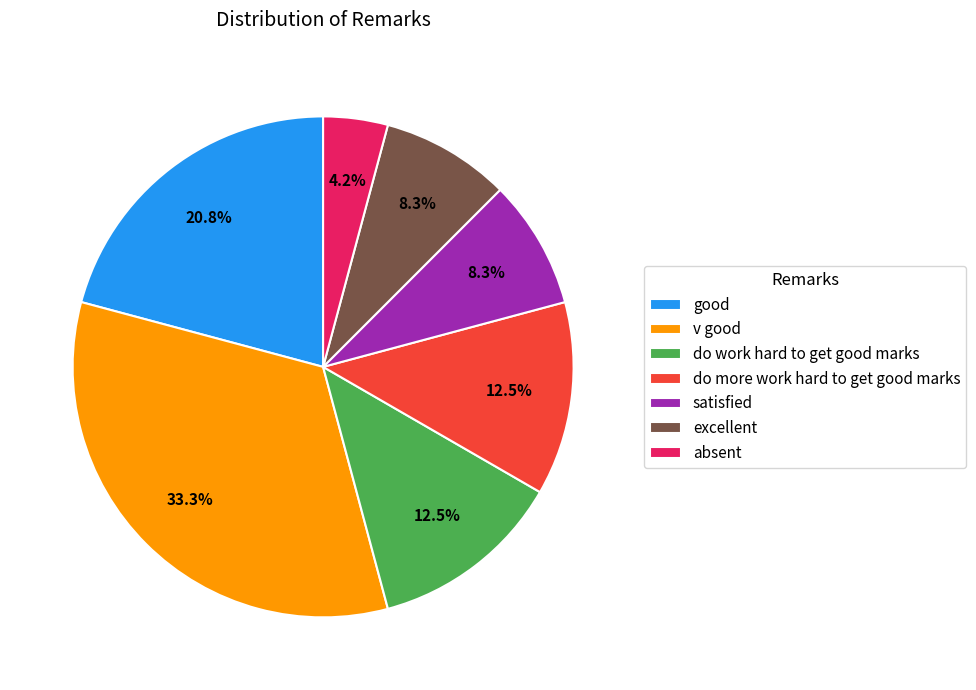

Count the number of slices in the pie.

7